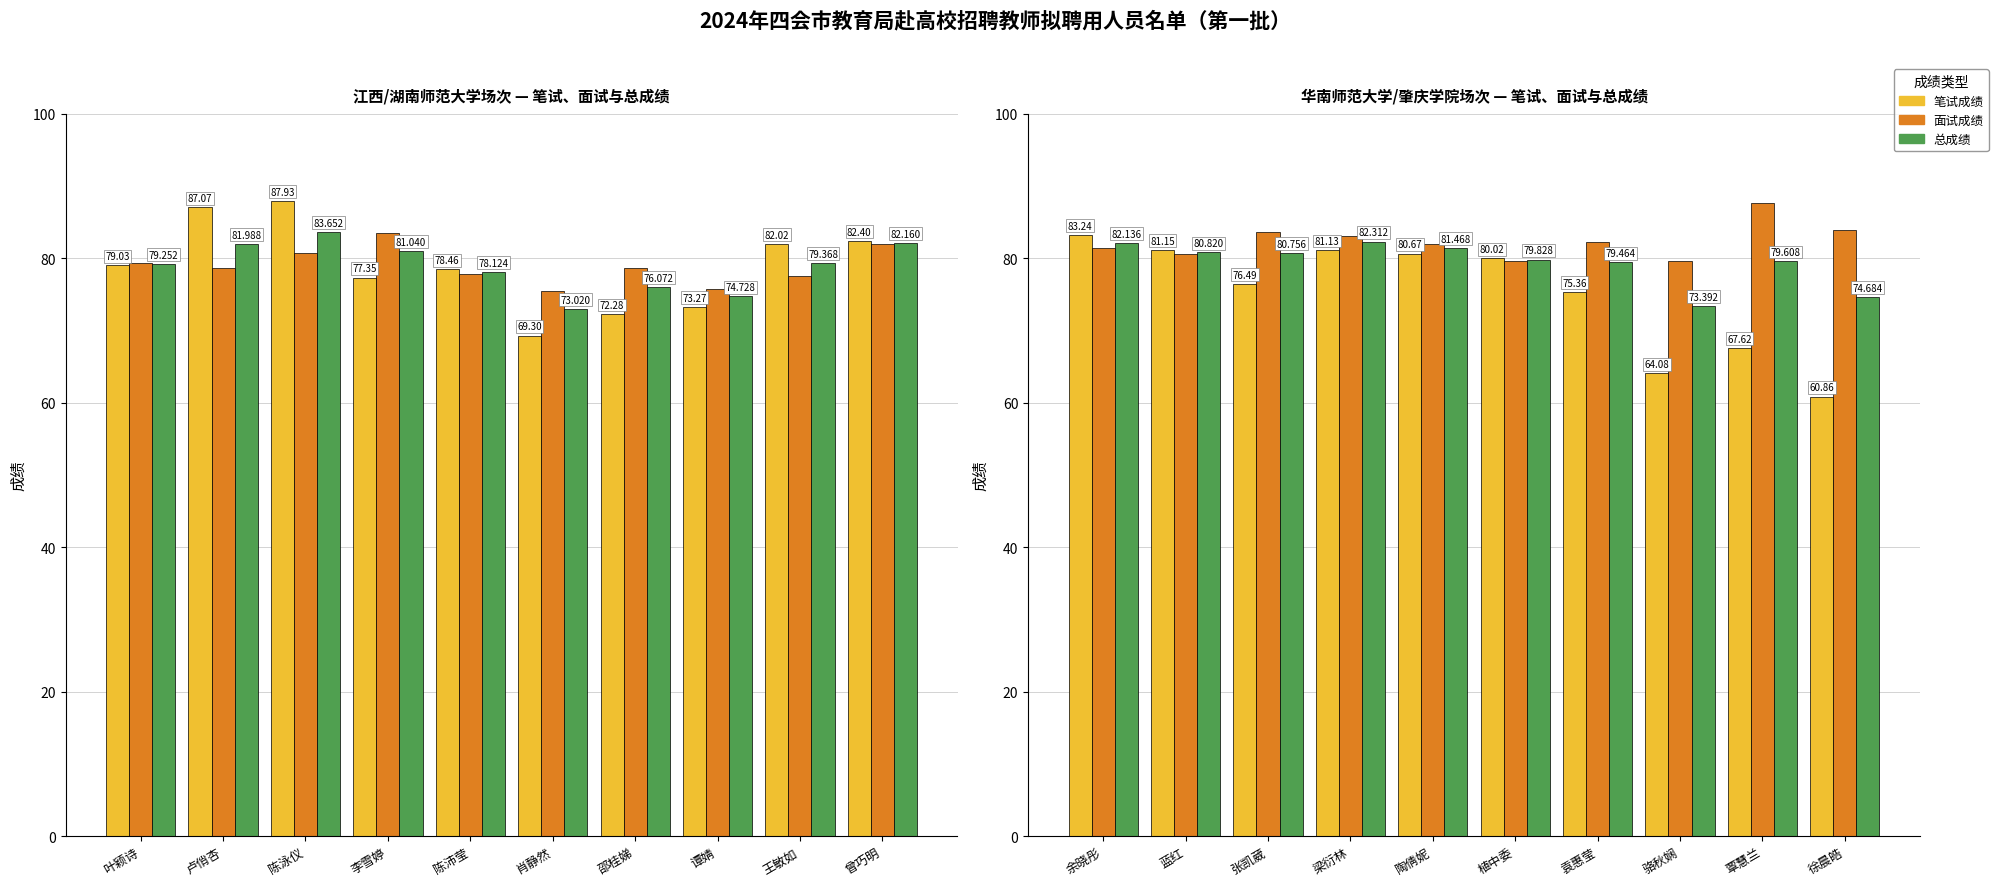

How many groups of bars are there?

10